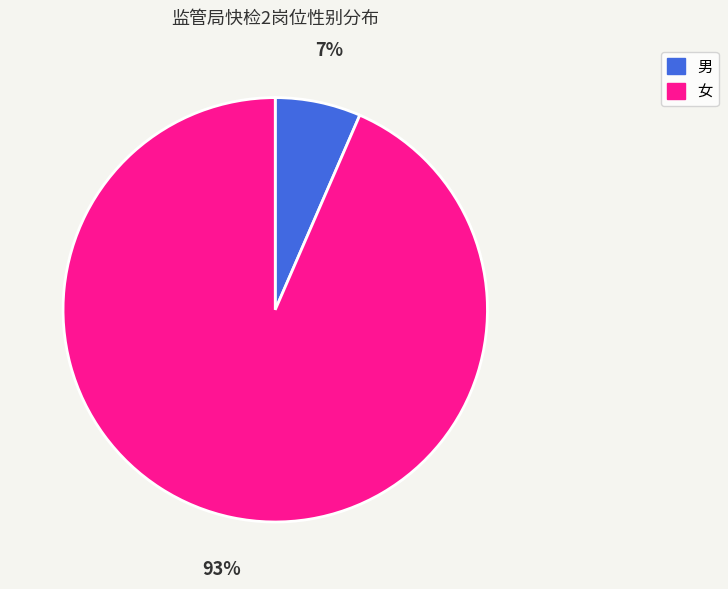

Which category has the biggest portion of the pie?

女